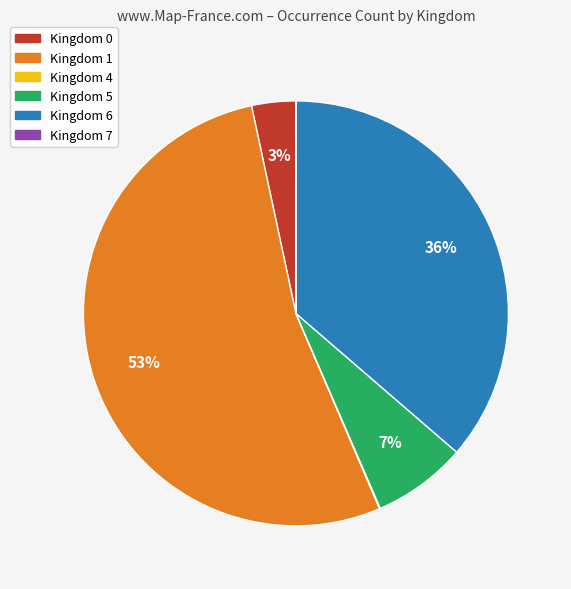

To the nearest percent, what is the average slice percentage?

17%